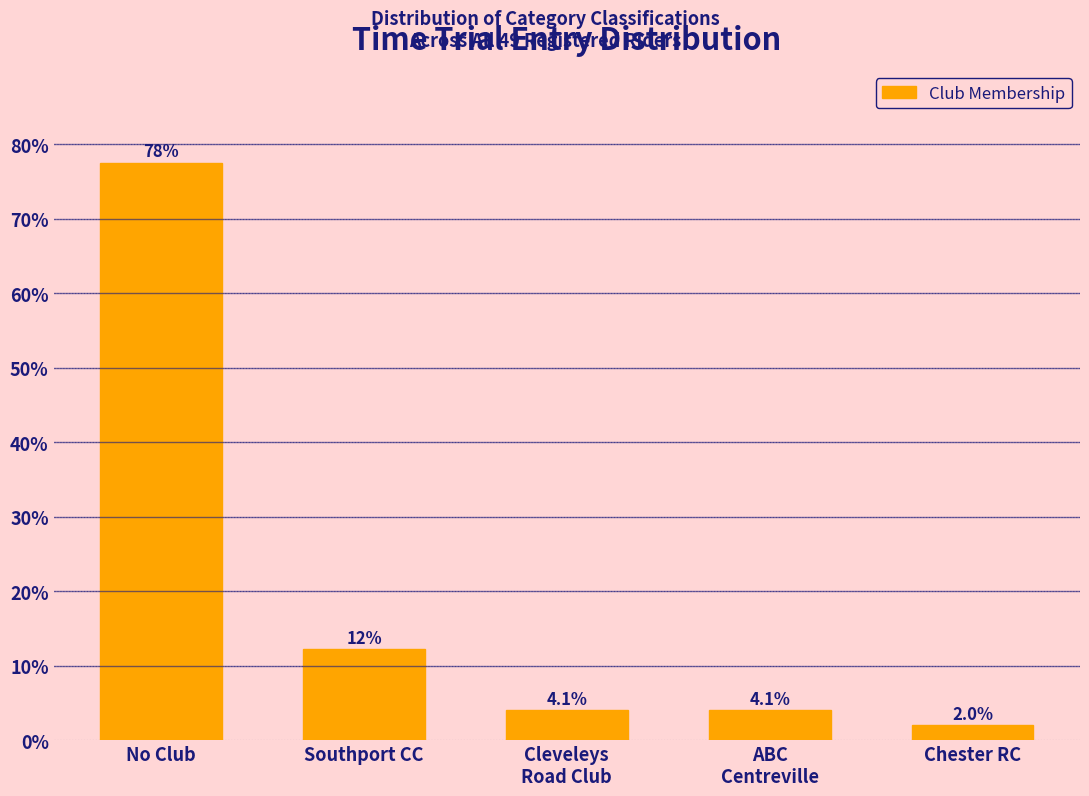

Reading left to right, extract all data points from this chart.

77.6	12.2	4.1	4.1	2.0